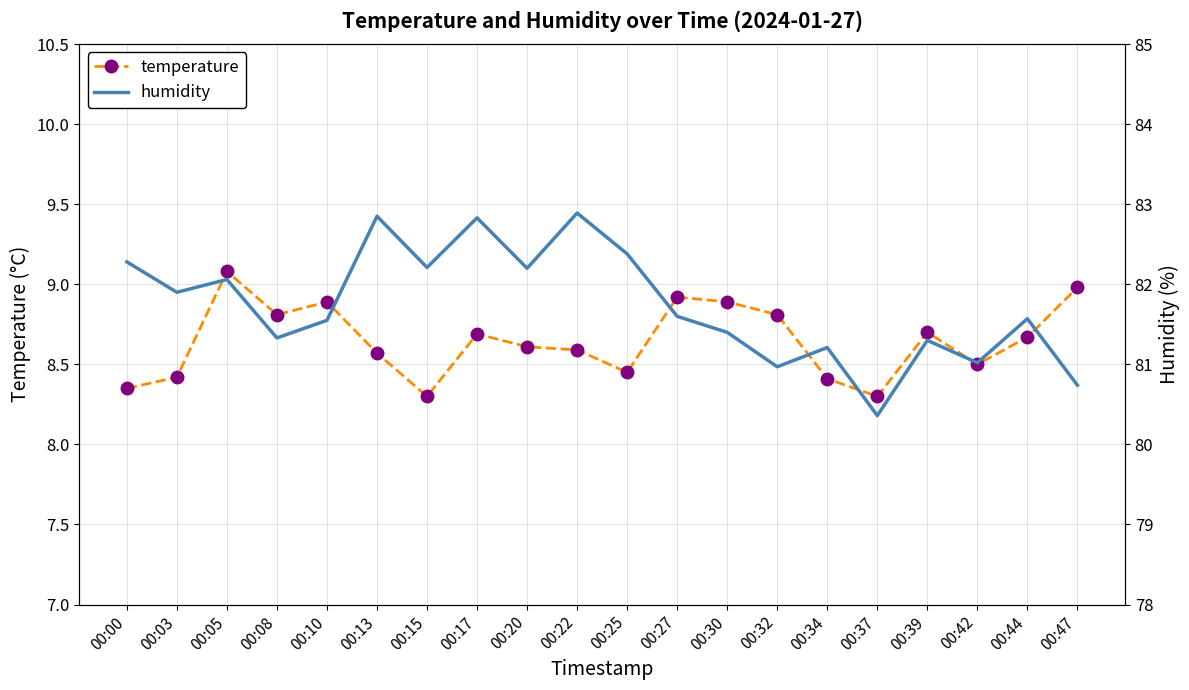

True or false: humidity and temperature cross at least once.

False